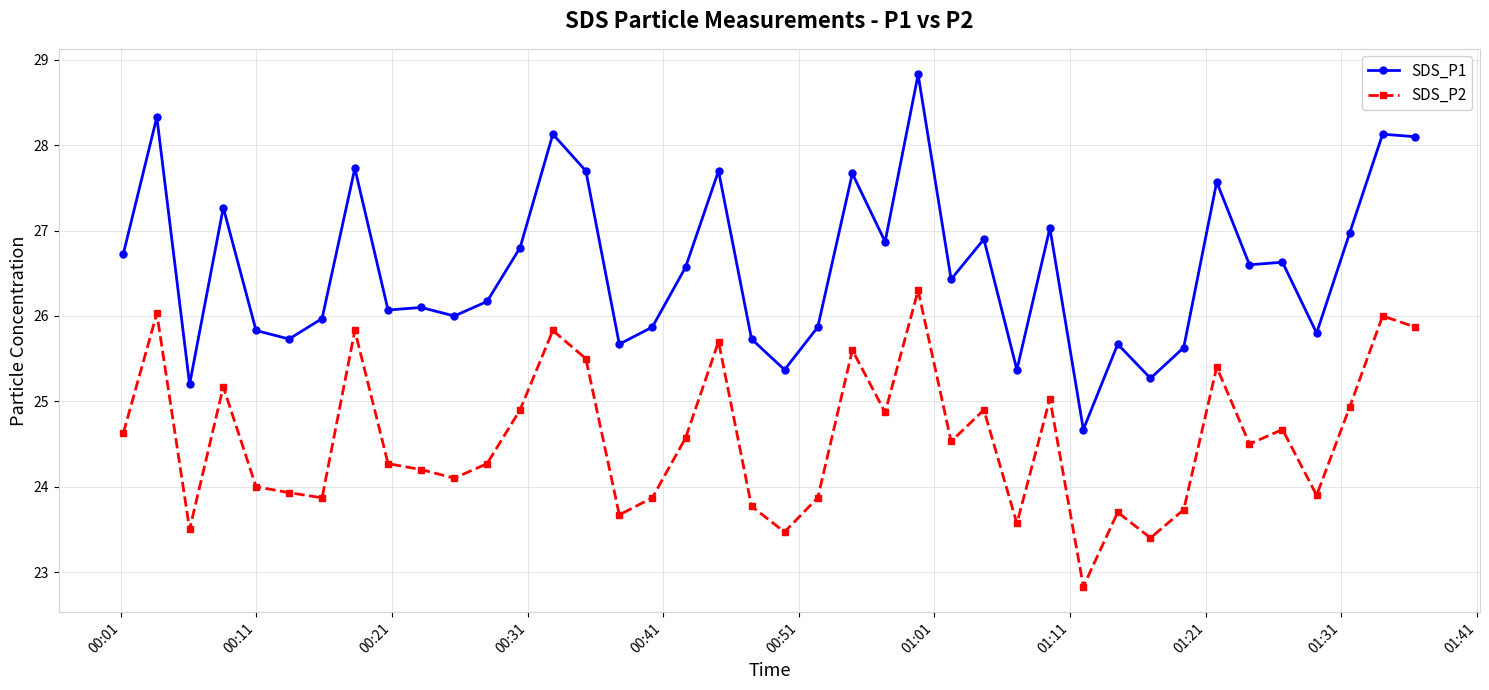

What are all the series names shown in the legend?

SDS_P1, SDS_P2